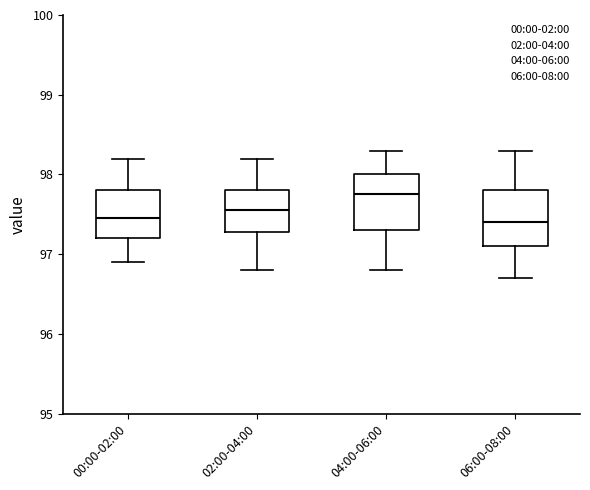

Where does the lower whisker of the box for 02:00-04:00 end on the y-axis? The values are not printed on the chart, so give them approximately, as read against the axis.

96.8